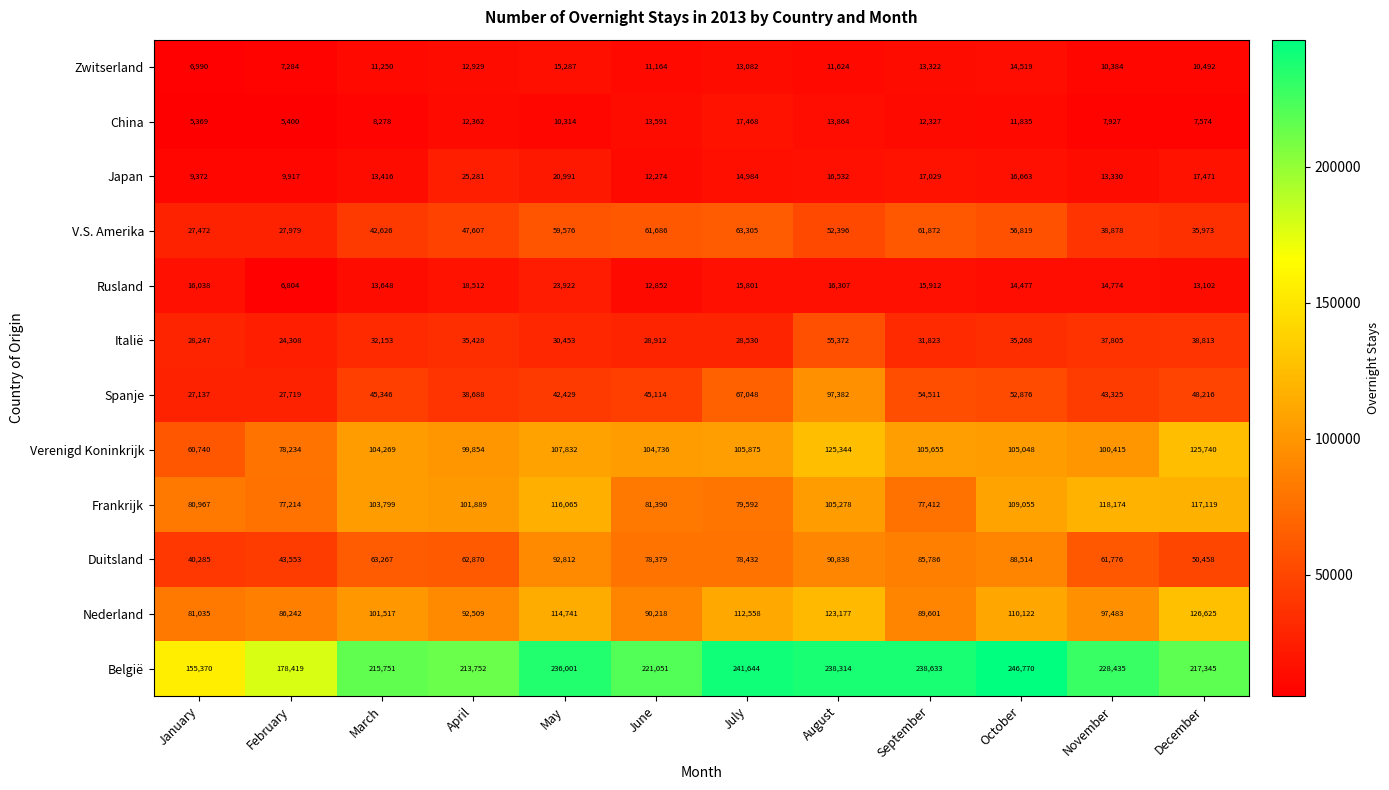

Where does the België series first go above 228435?

May